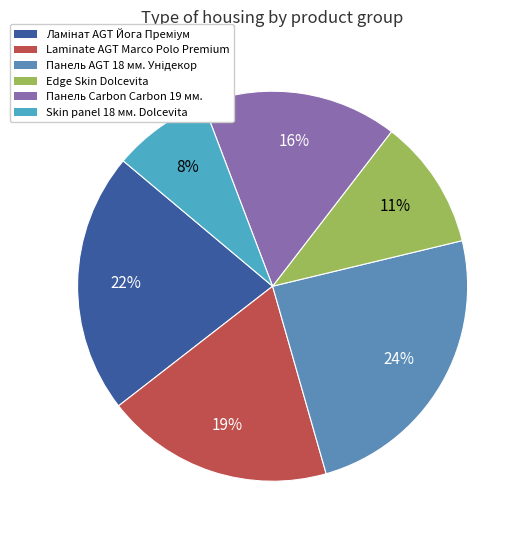

To the nearest percent, what portion does Панель Carbon Carbon 19 мм. represent?

16%